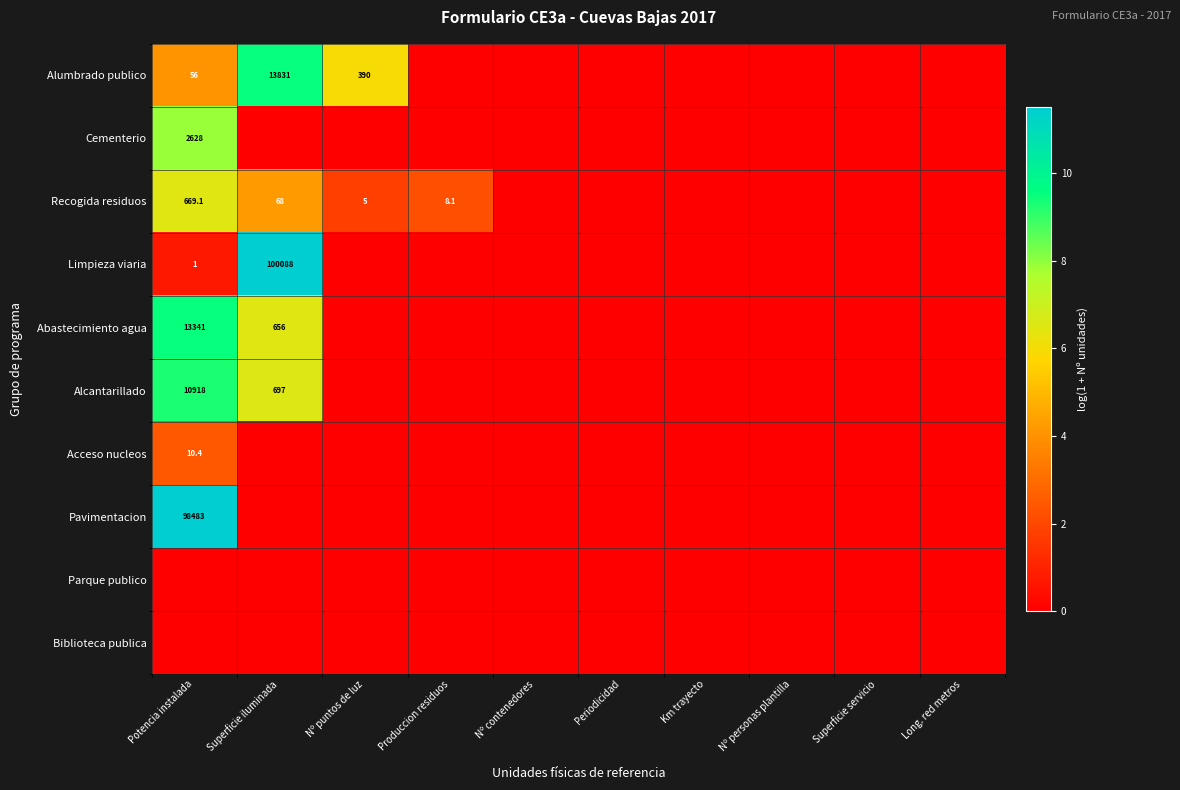

The Pavimentacion series shows 98483.0 at Potencia instalada. True or false?

True